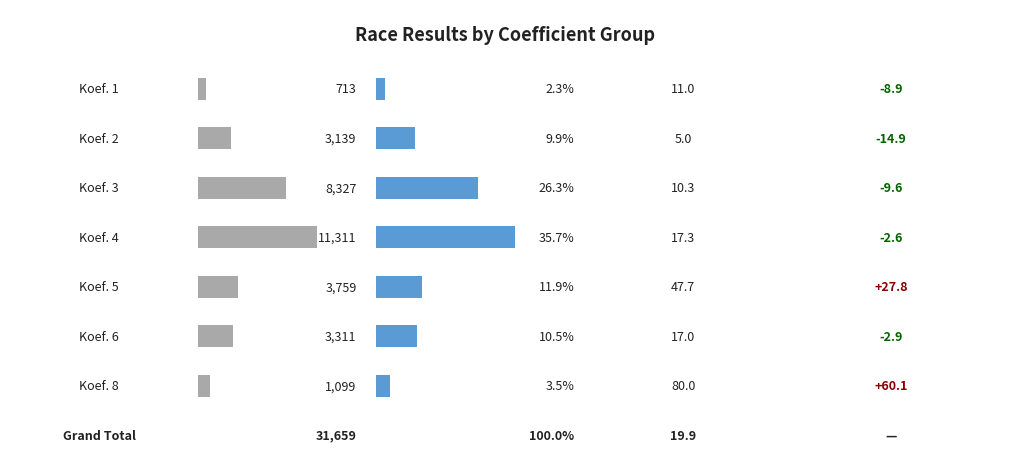

How many distinct data groups are displayed?

3